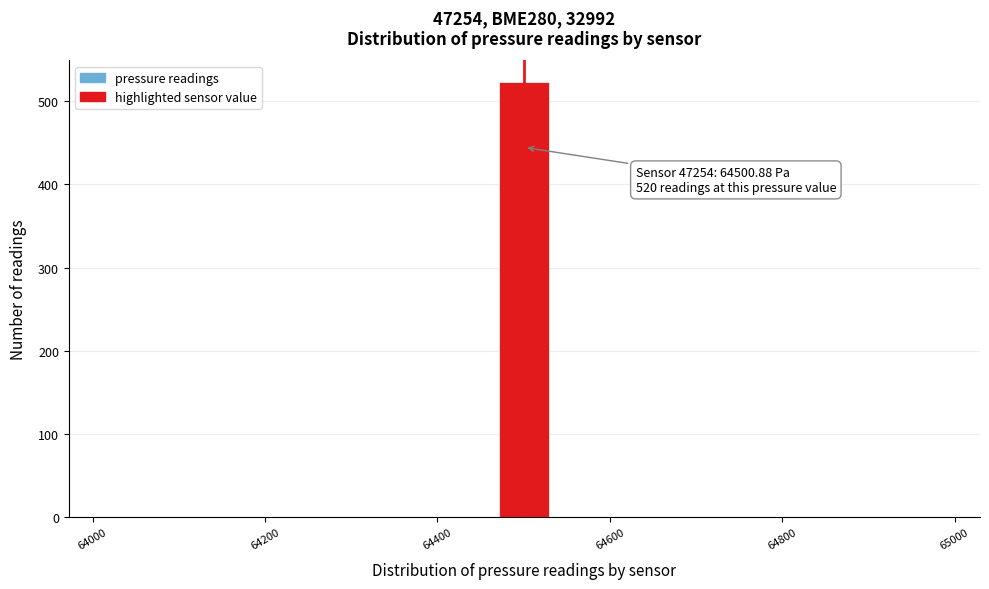

Read against the x-axis, roughly where is the centre of the tallest bar?

64500